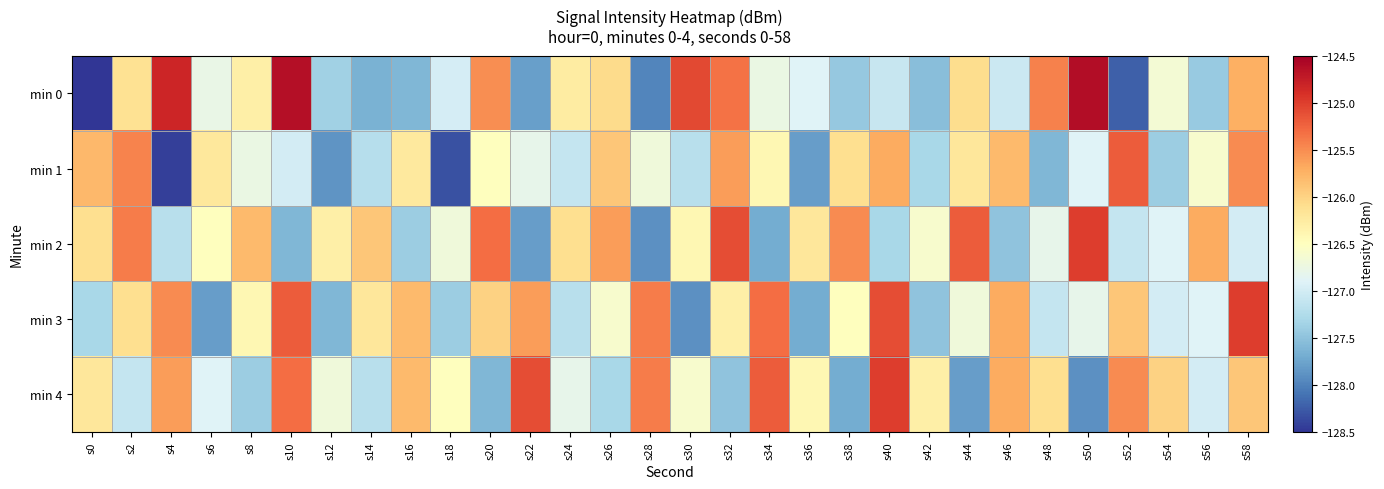

What is the spread (max minus min) of values at s12?

1.6